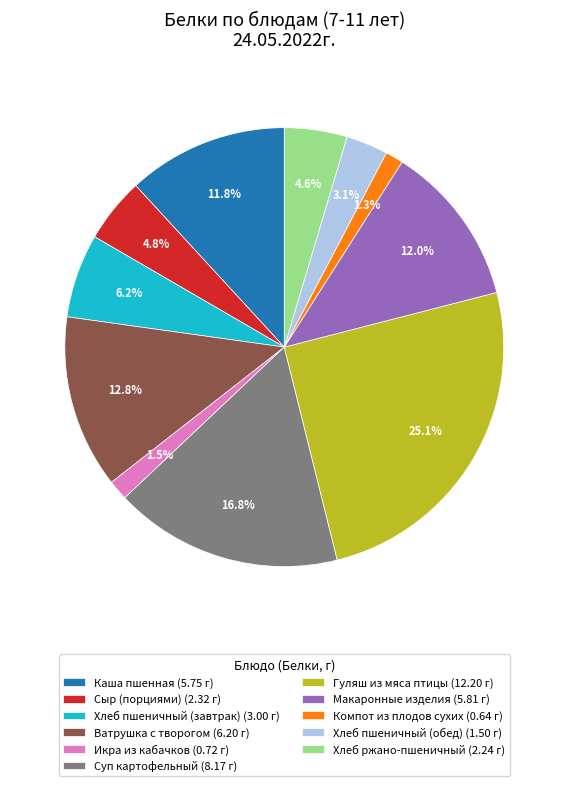

What percentage do Икра из кабачков (0.72 г) and Хлеб ржано-пшеничный (2.24 г) together represent?

6.1%